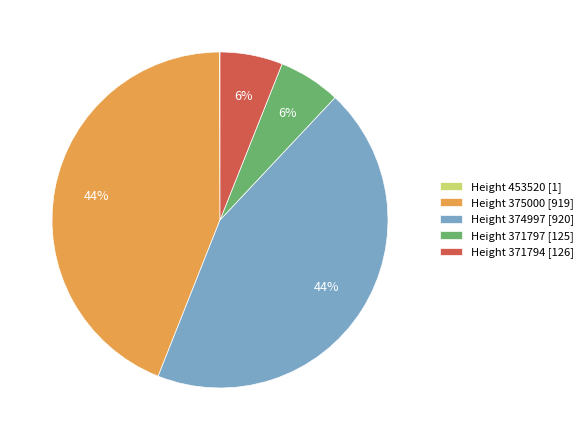

Between Height 371794 [126] and Height 374997 [920], which is larger?

Height 374997 [920]